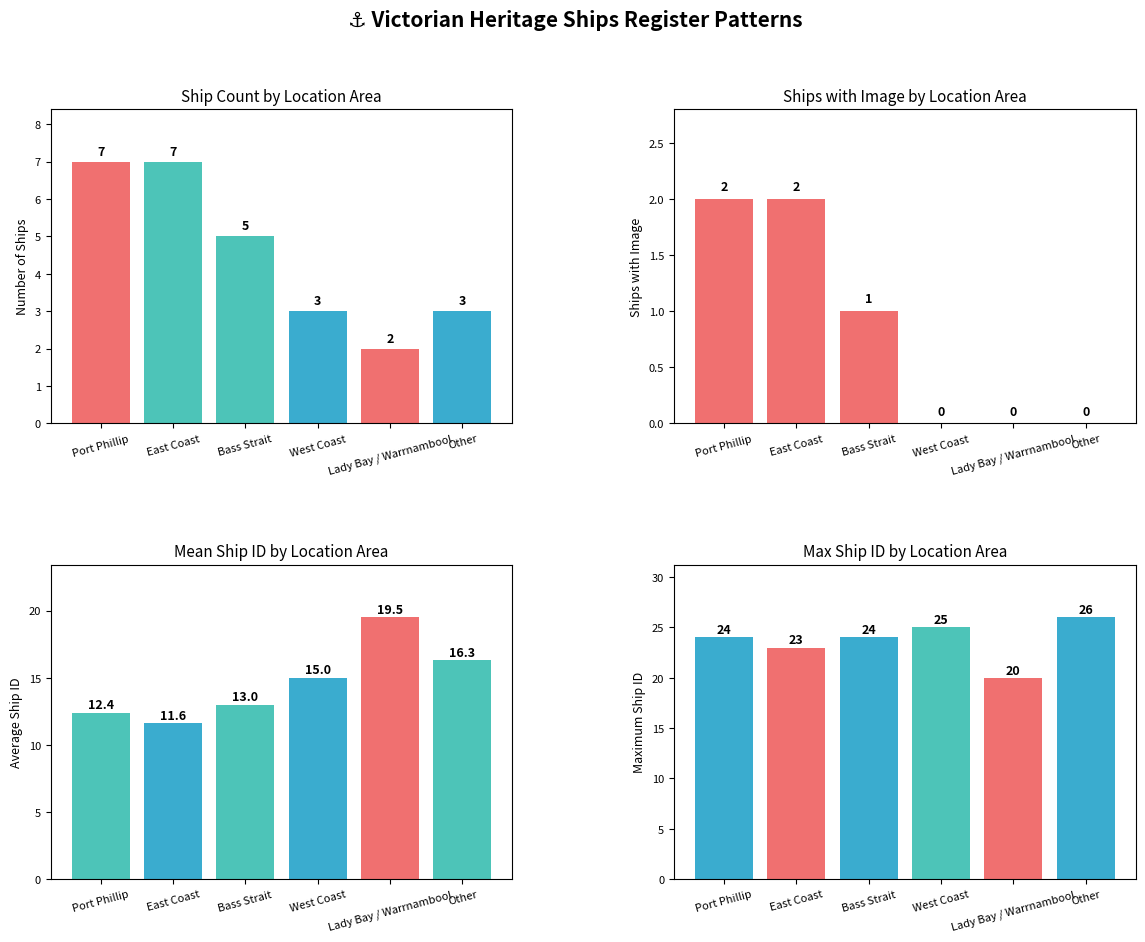

Rank the series by their average value, from lowest to highest.

Has Image, Ship Count, Mean ID, Max ID